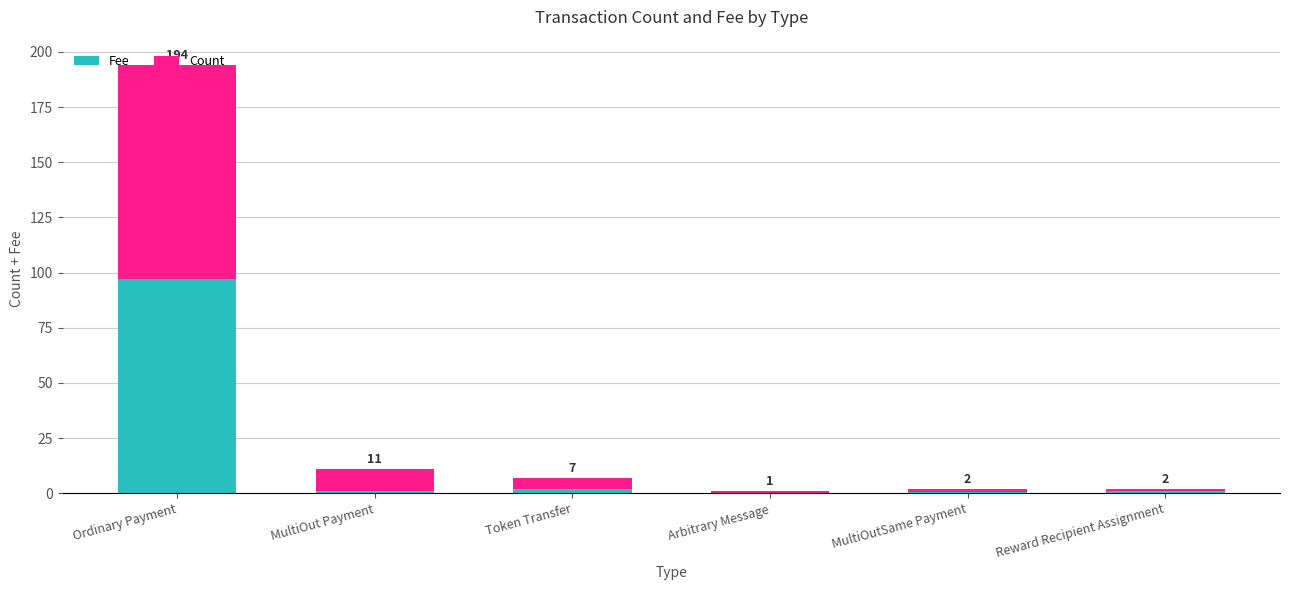

At which label does Fee first exceed 1?

Ordinary Payment